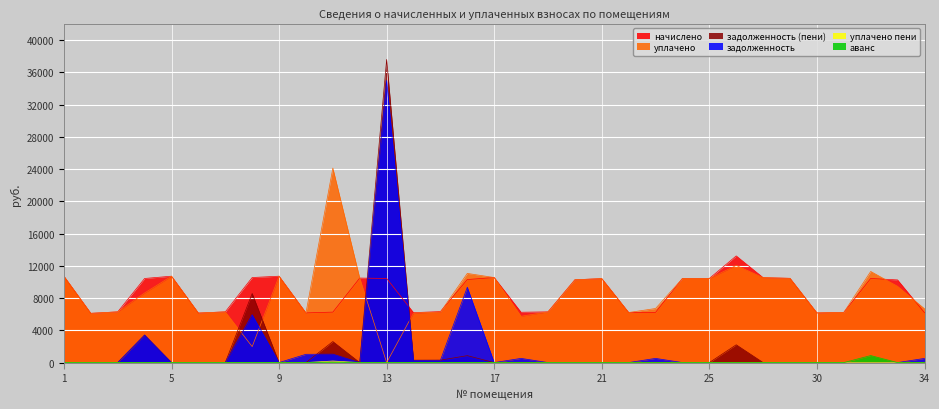

What is the maximum value for задолженность?

34990.5